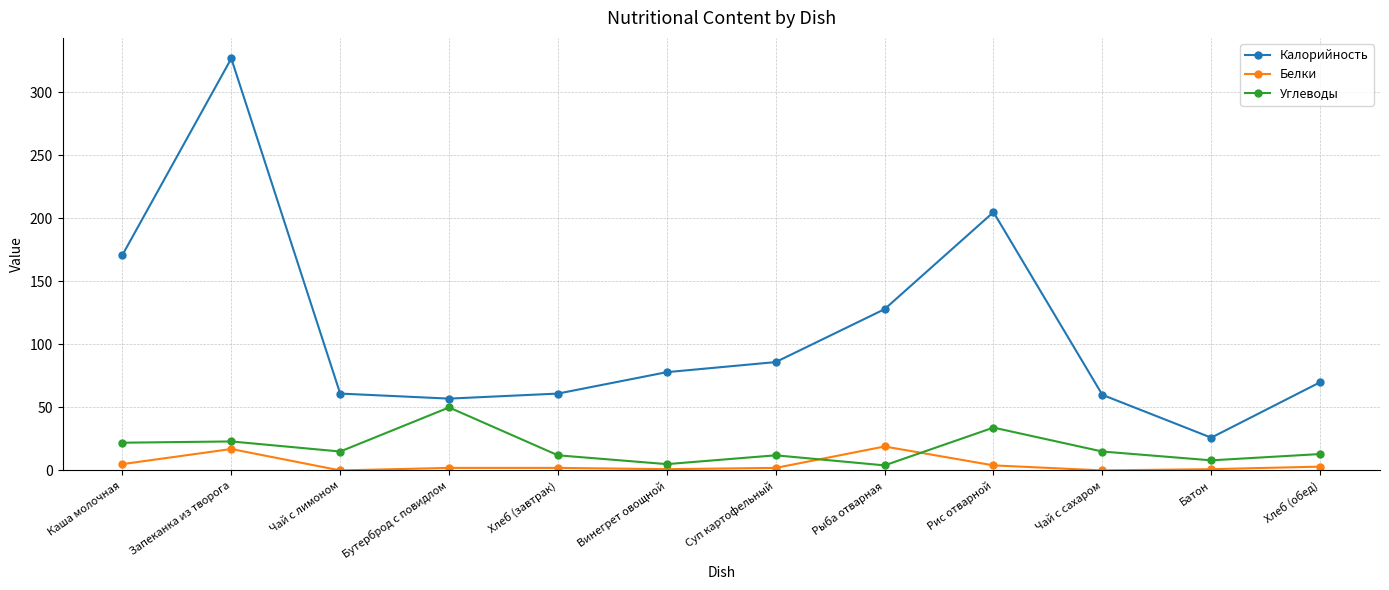

How many series are shown in this chart?

3